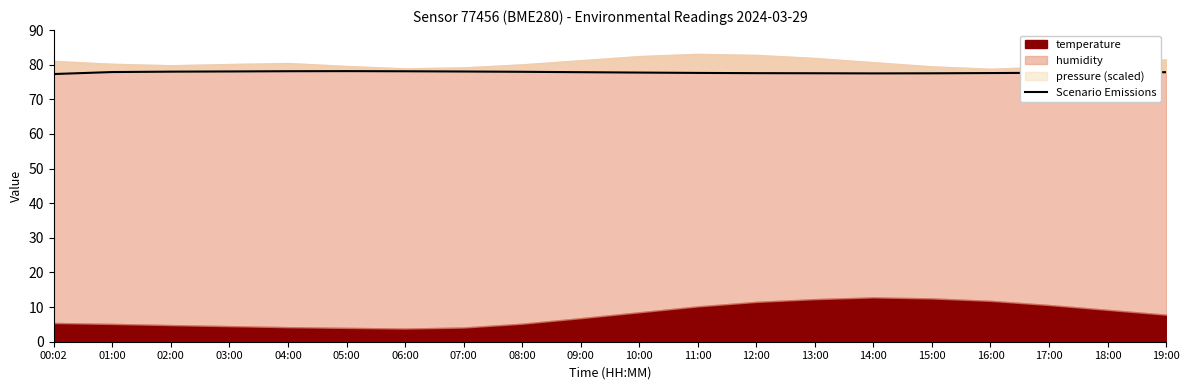

Is it true that the value at 07:00 is 22.0?

False